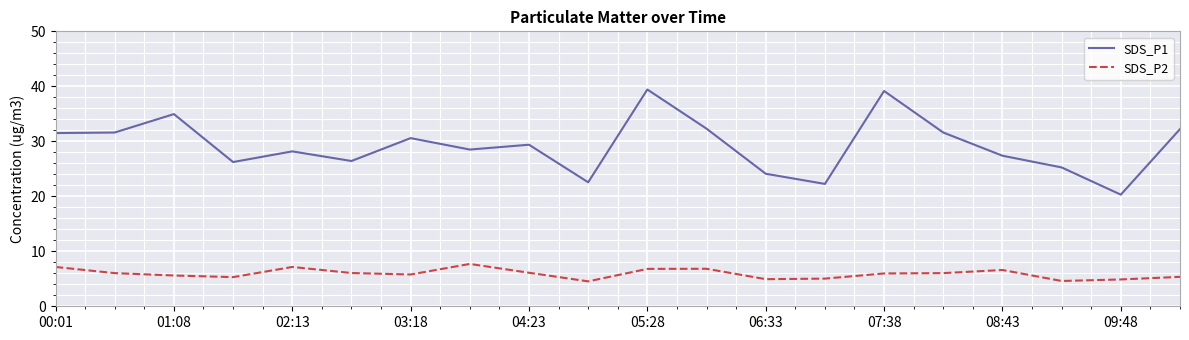

Which series has the widest spread of values?

SDS_P1